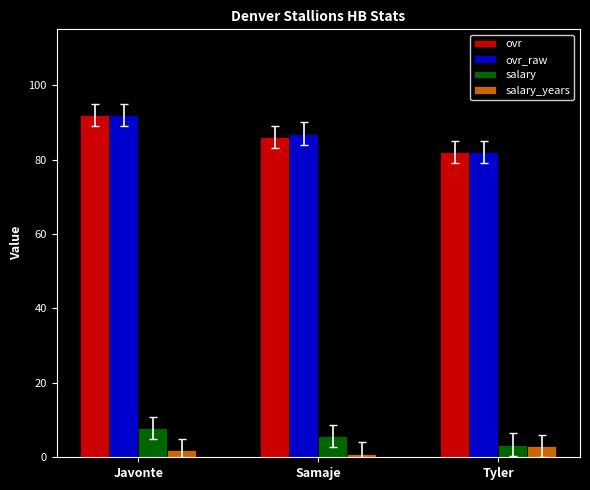

Reading right to left, transcribe all the data shown in this chart.

ovr: 82.0	86.0	92.0
ovr_raw: 82.0	87.0	92.0
salary: 3.4	5.8	7.8
salary_years: 3.0	1.0	2.0